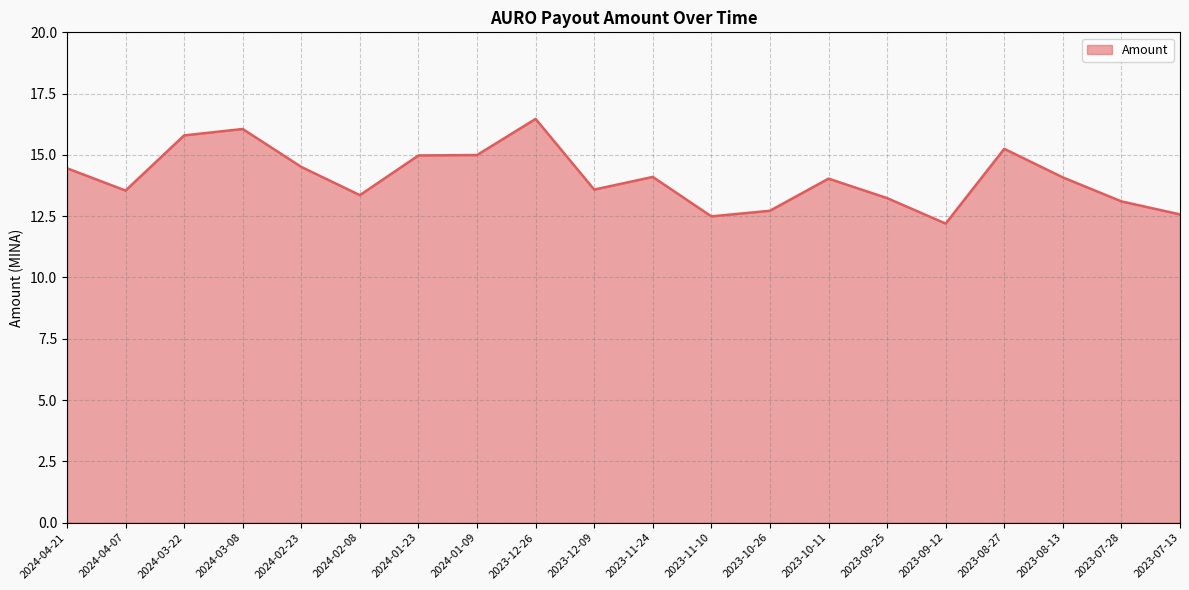

Which has a higher value, 2023-10-11 or 2024-03-22?

2024-03-22